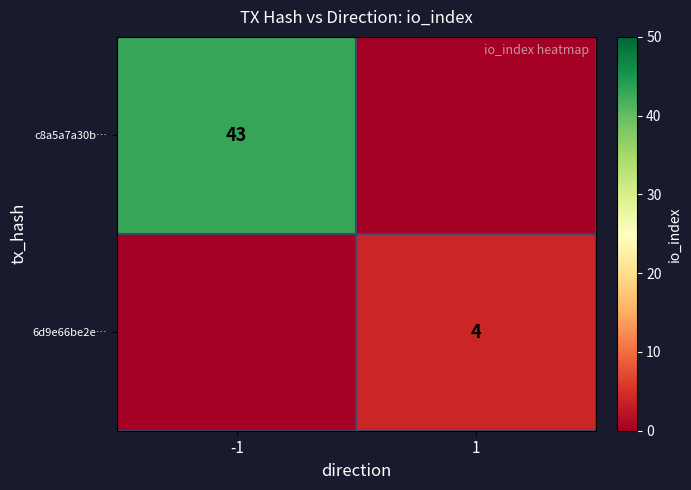

At which category is the sum across all series the highest?

-1